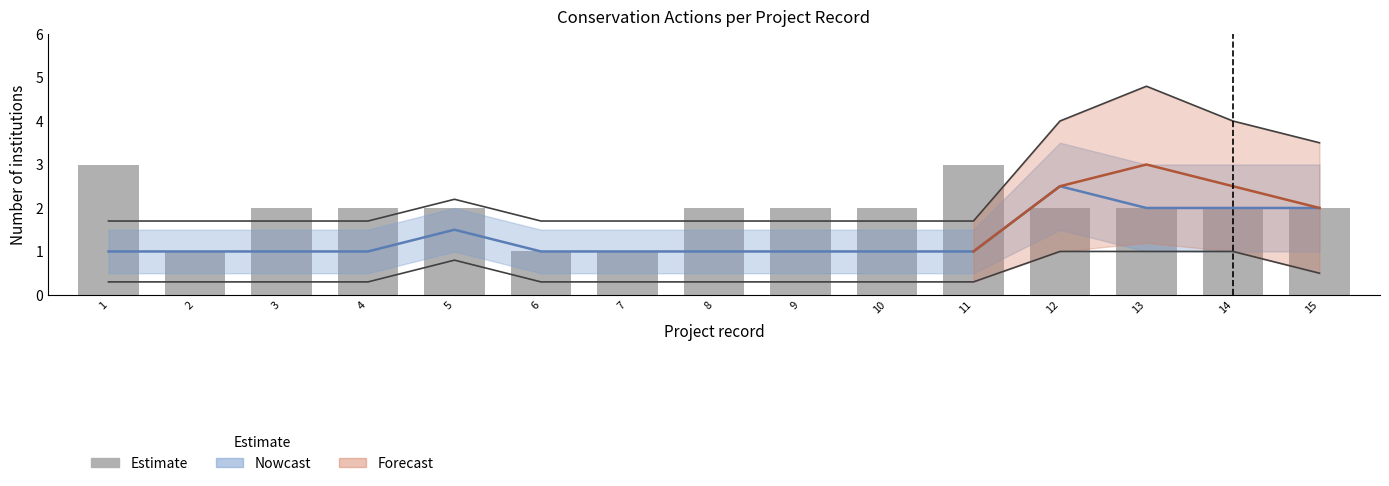

Reading right to left, transcribe all the data shown in this chart.

15=2	14=2	13=2	12=2	11=3	10=2	9=2	8=2	7=1	6=1	5=2	4=2	3=2	2=1	1=3